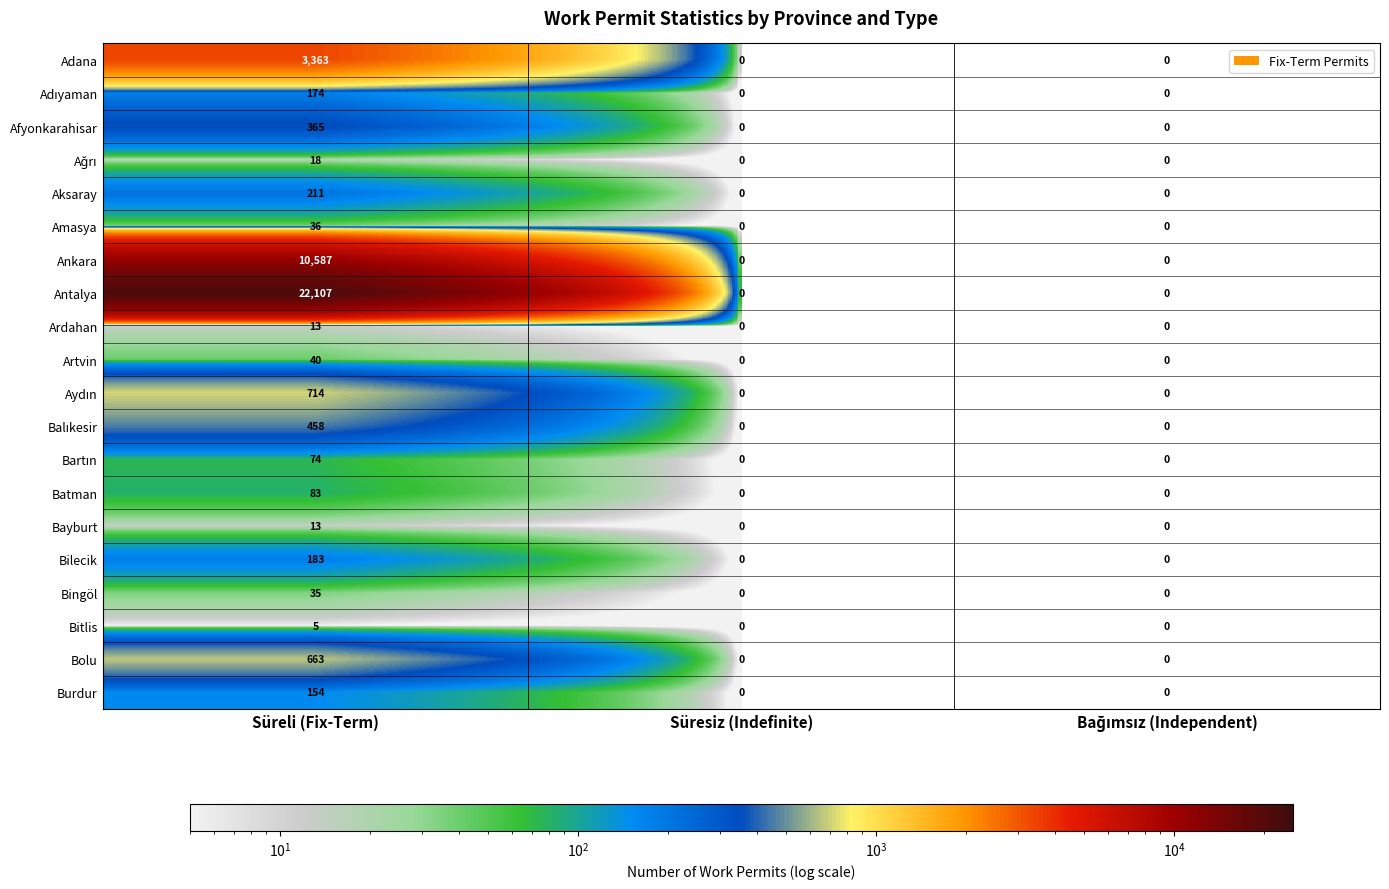

At which category is the sum across all series the highest?

Süreli (Fix-Term)